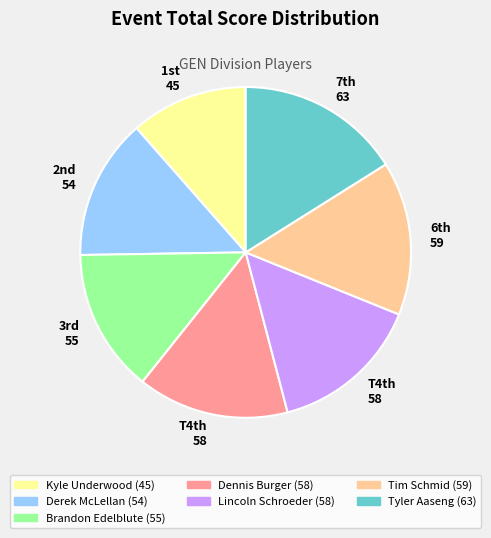

Does Dennis Burger account for over 50% of the chart?

No